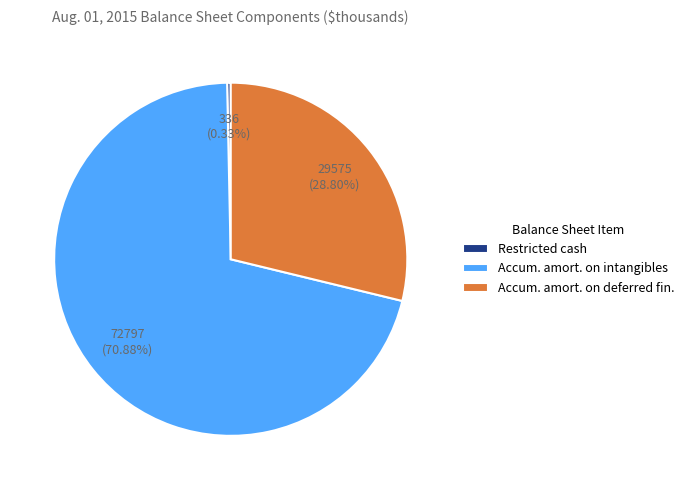

How many slices are in this pie chart?

3